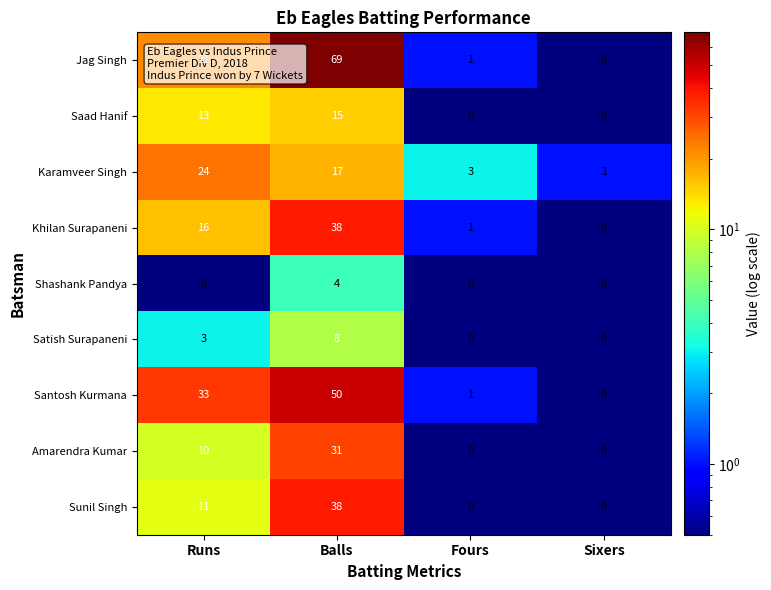

Count the Satish Surapaneni values in the range 0 to 8.

4